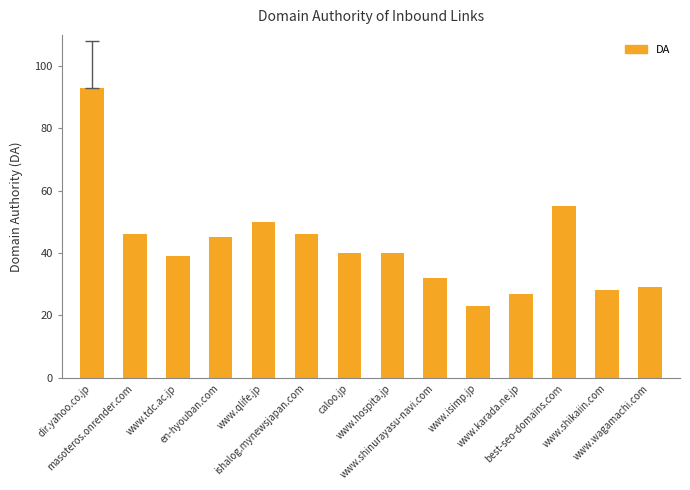

Is it true that the value at best-seo-domains.com is 55?

True